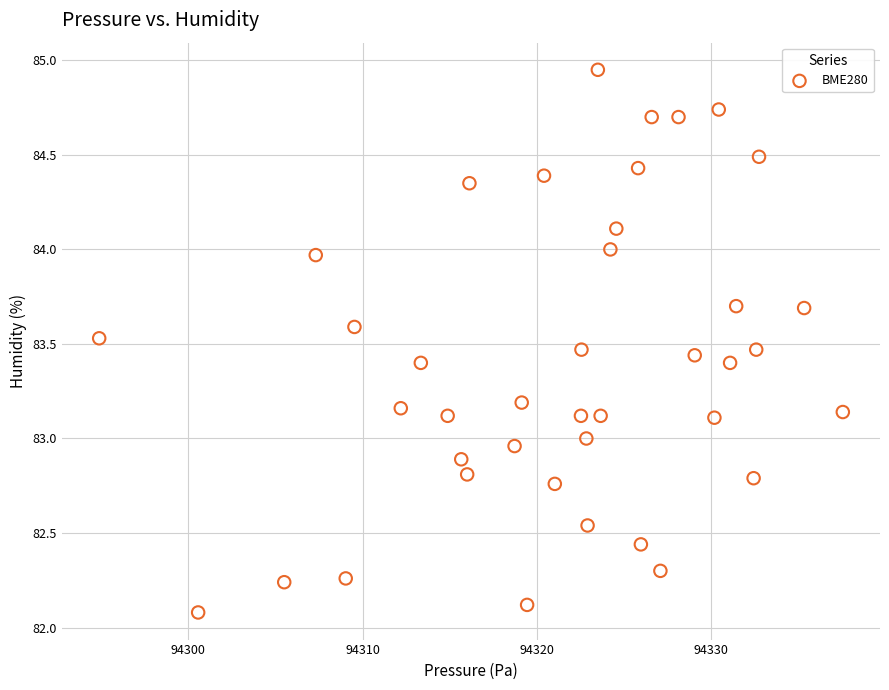

What is the range of Y values (max minus min)?

2.9